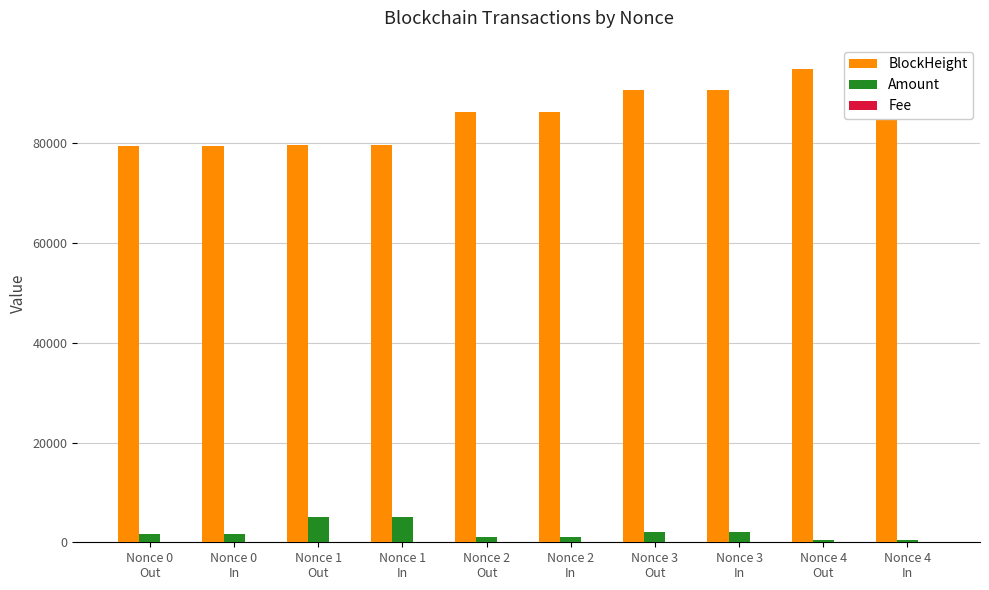

What are all the series names shown in the legend?

BlockHeight, Amount, Fee